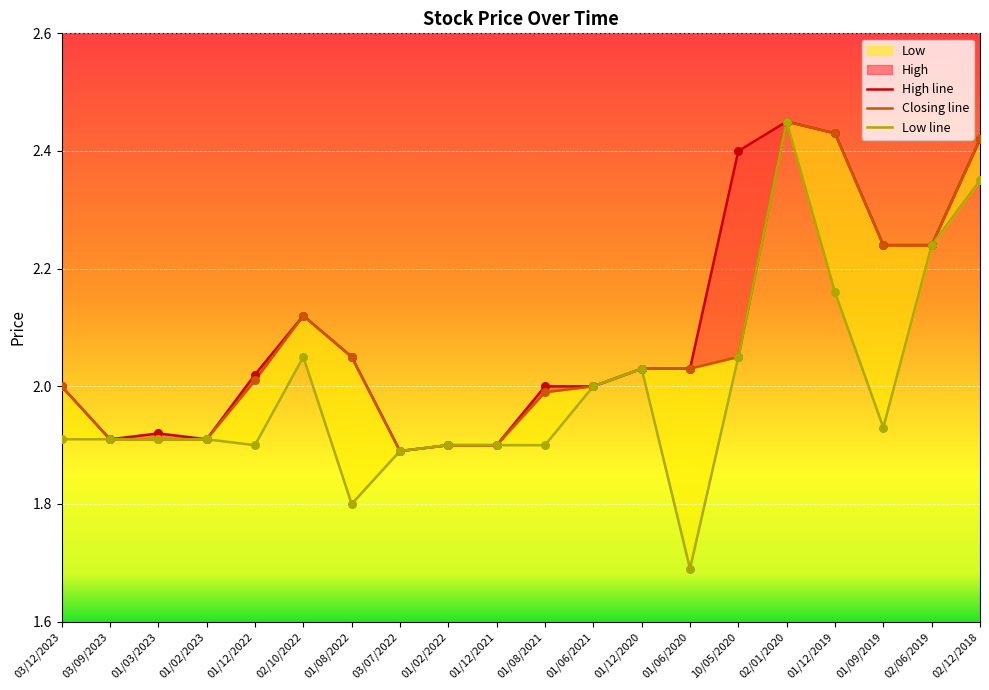

Which series reaches the maximum Y coordinate?

High